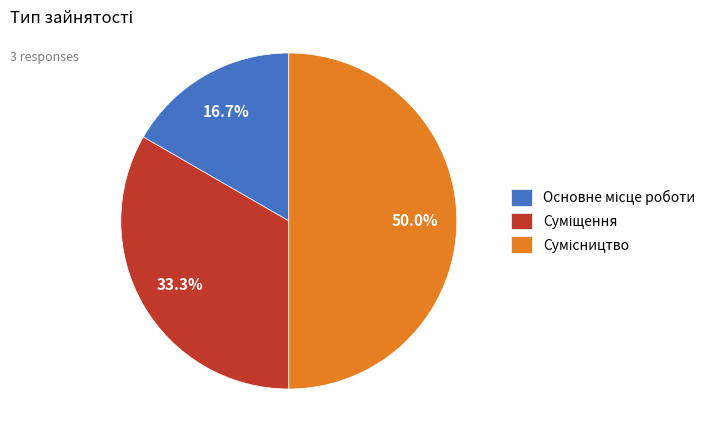

To the nearest percent, what portion does Суміщення represent?

33%